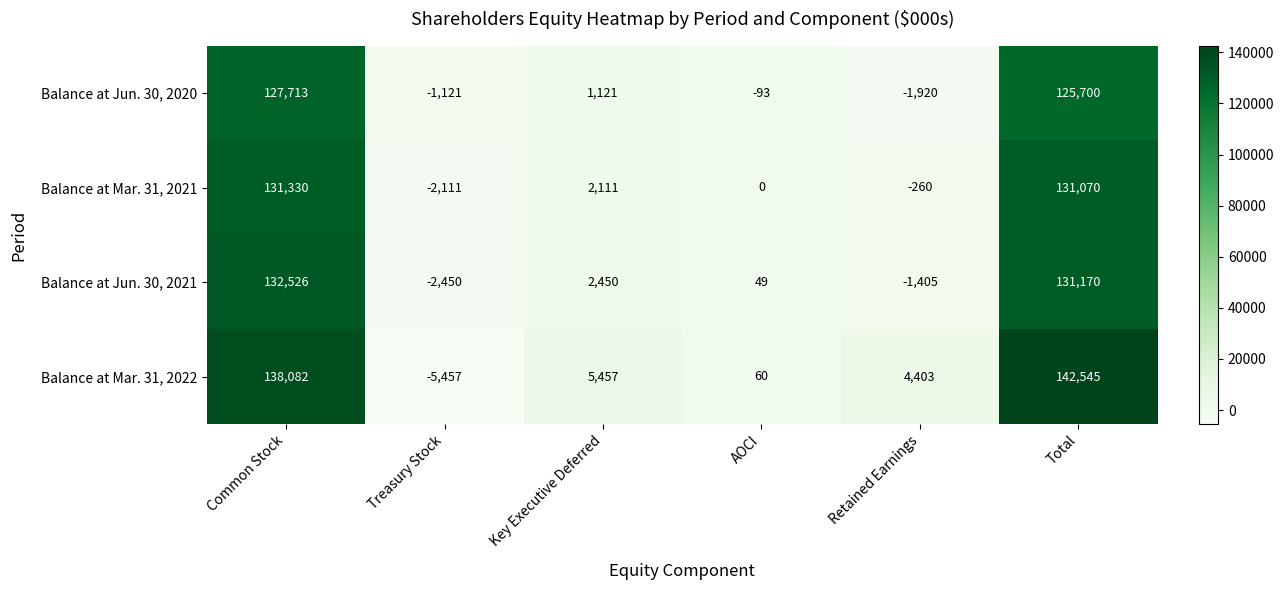

Reading right to left, transcribe all the data shown in this chart.

Balance at Jun. 30, 2020: Total=125700	Retained Earnings=-1920	AOCI=-93	Key Executive Deferred=1121	Treasury Stock=-1121	Common Stock=127713
Balance at Mar. 31, 2021: Total=131070	Retained Earnings=-260	AOCI=0	Key Executive Deferred=2111	Treasury Stock=-2111	Common Stock=131330
Balance at Jun. 30, 2021: Total=131170	Retained Earnings=-1405	AOCI=49	Key Executive Deferred=2450	Treasury Stock=-2450	Common Stock=132526
Balance at Mar. 31, 2022: Total=142545	Retained Earnings=4403	AOCI=60	Key Executive Deferred=5457	Treasury Stock=-5457	Common Stock=138082